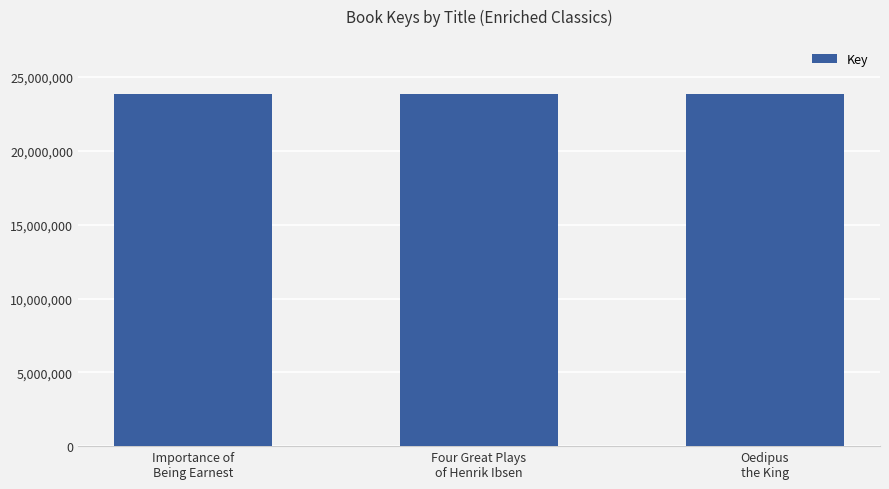

What is the average value?

23826727